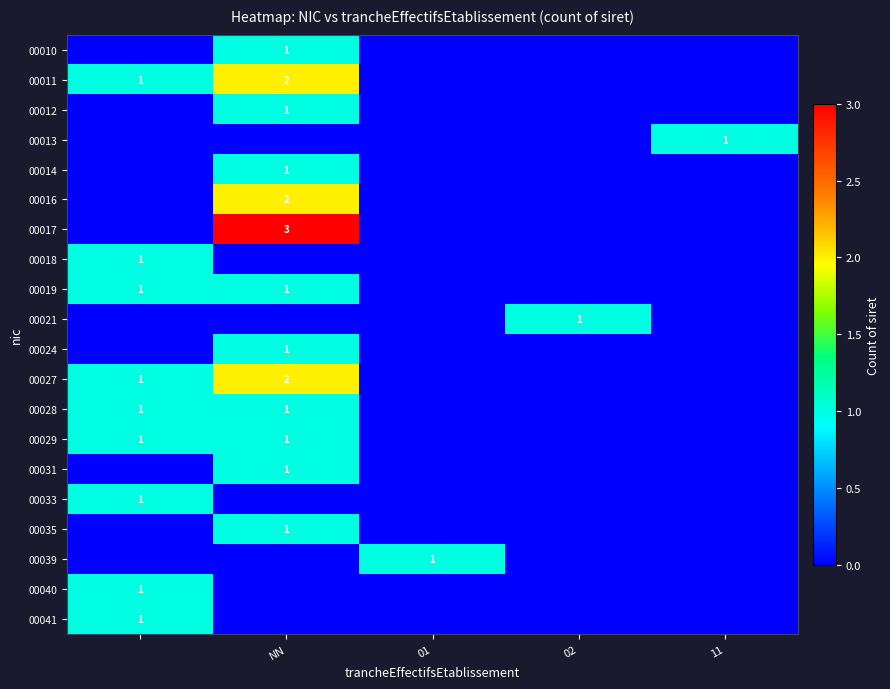

What is the greatest value displayed?

3